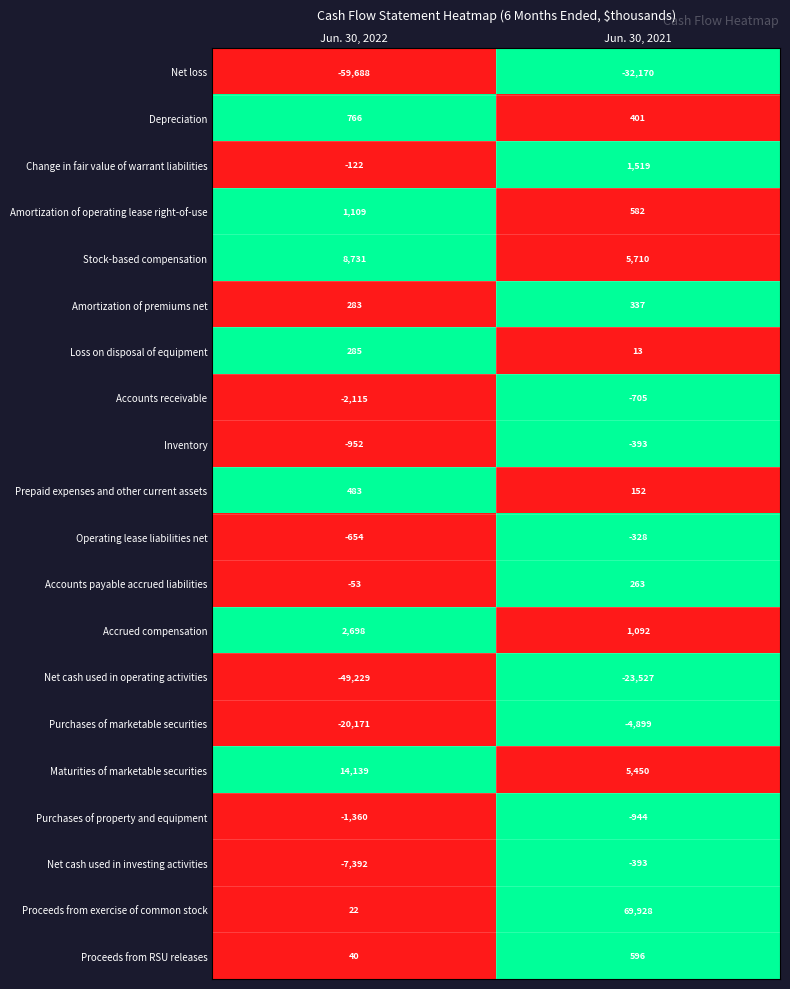

What is the sum of all Proceeds from exercise of common stock values?

69950